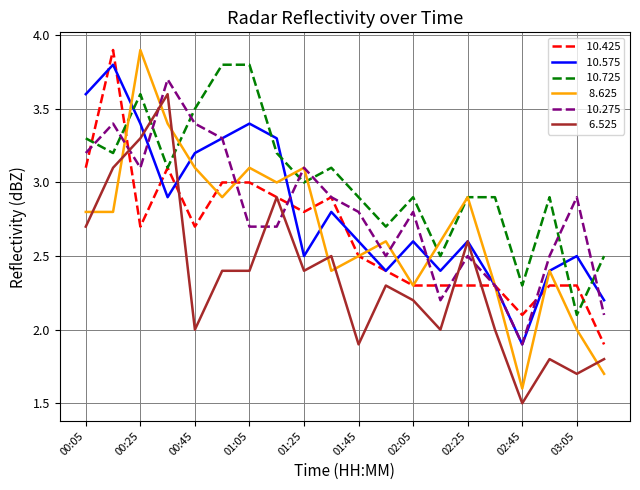

What is the smallest value displayed?

1.5